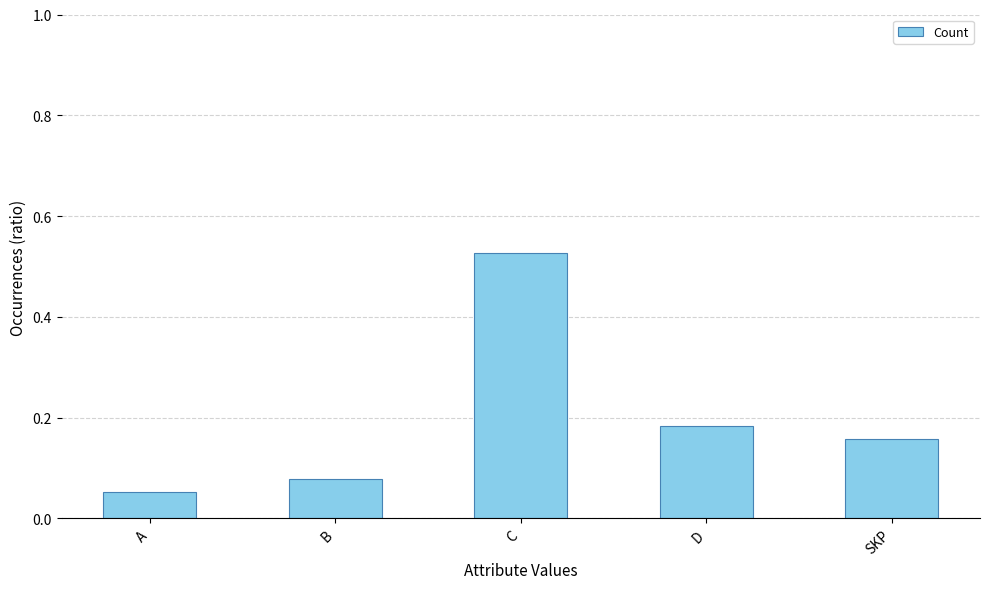

List the labels in order of value, smallest first.

A, B, SKP, D, C